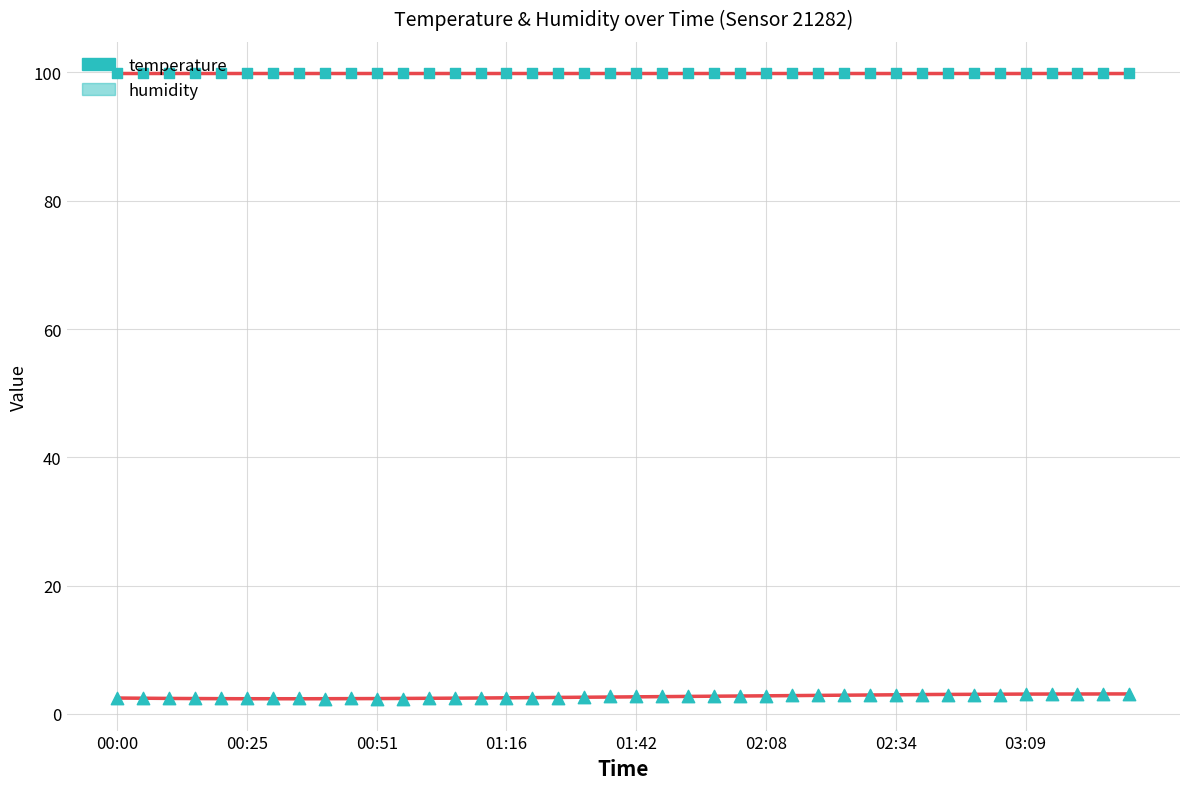

Is the value of humidity at 17 greater than the value of temperature at 18?

Yes